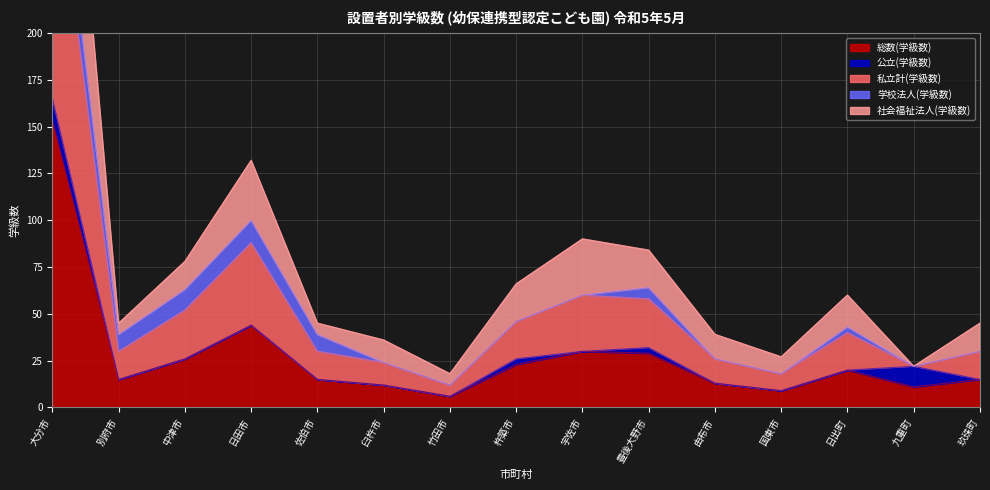

Which series has the largest range (max minus min)?

私立計(学級数)